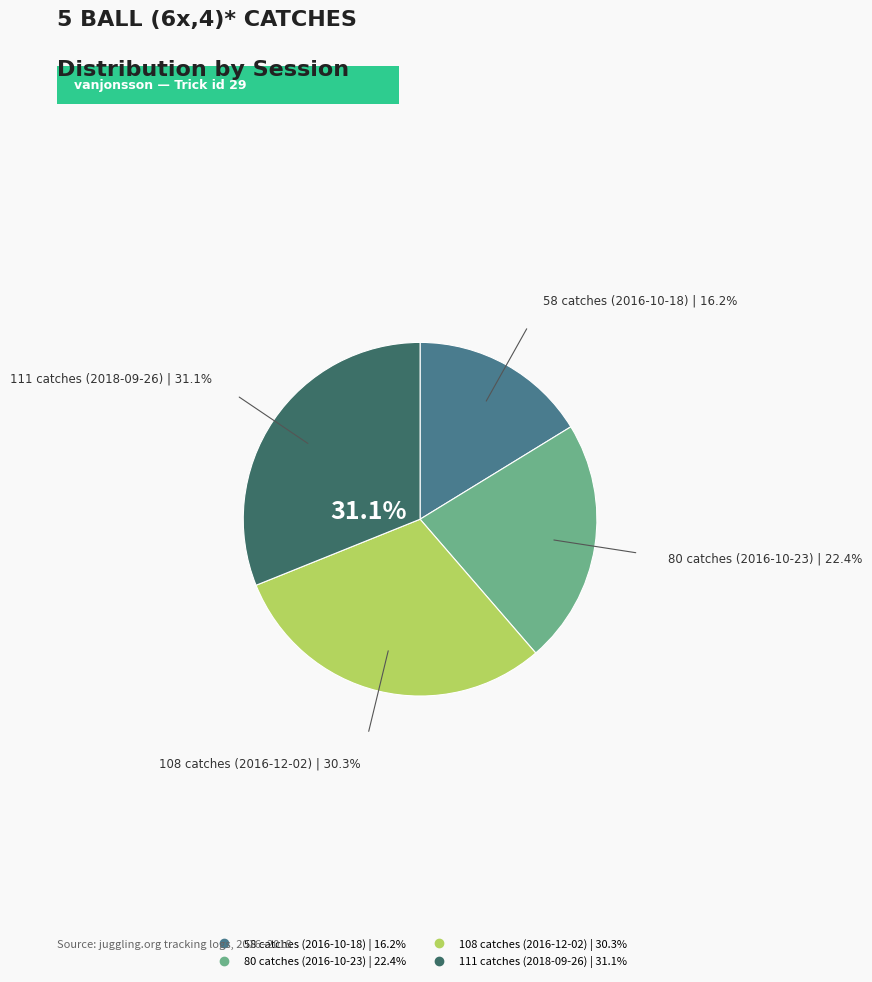

Approximately how many times larger is the value at 111 catches (2018-09-26) compared to 80 catches (2016-10-23)?

1.4